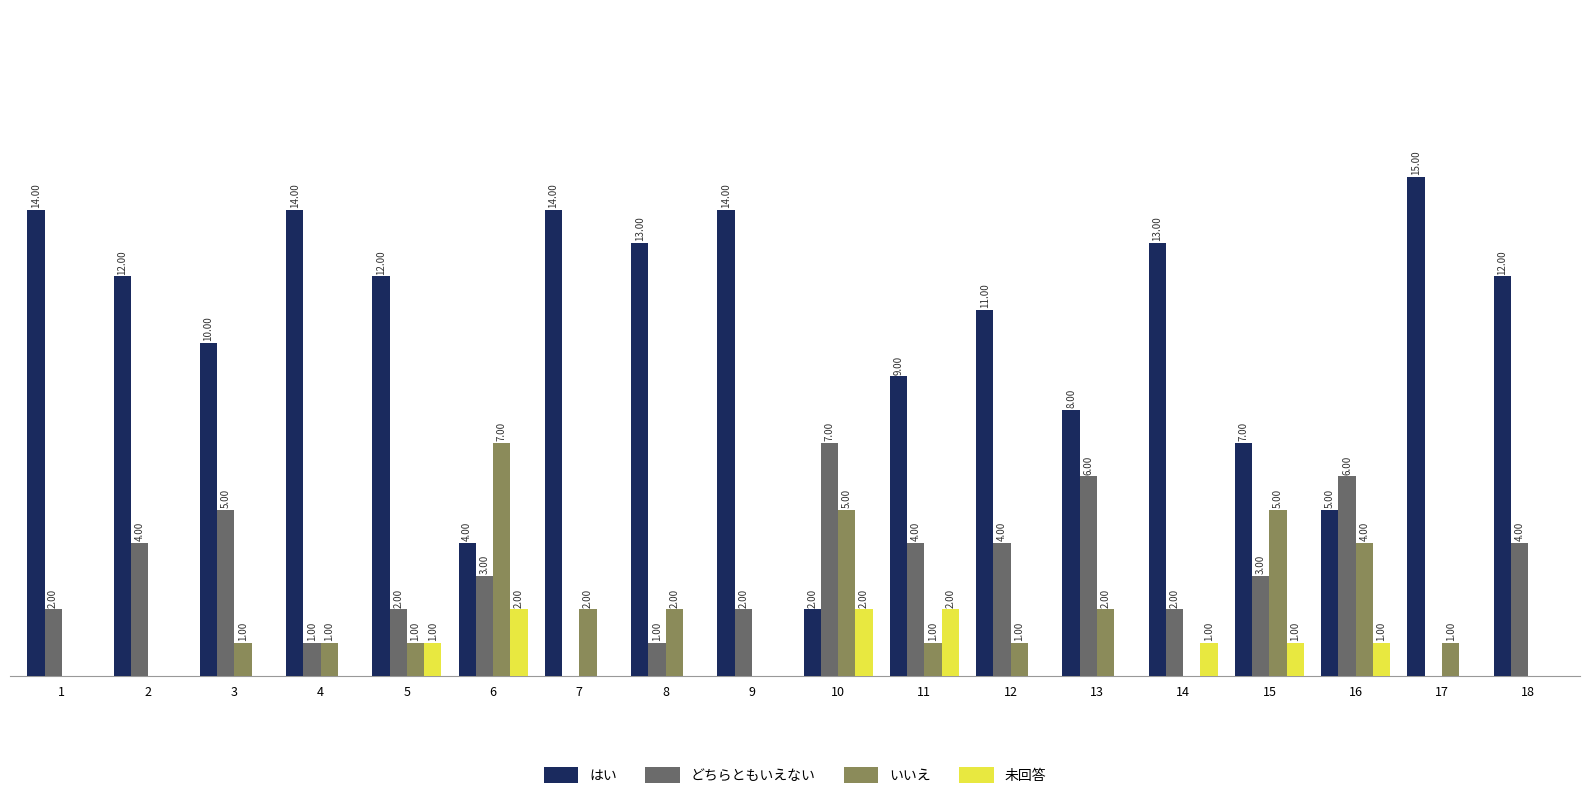

Which series changed the most between 12 and 13?

はい